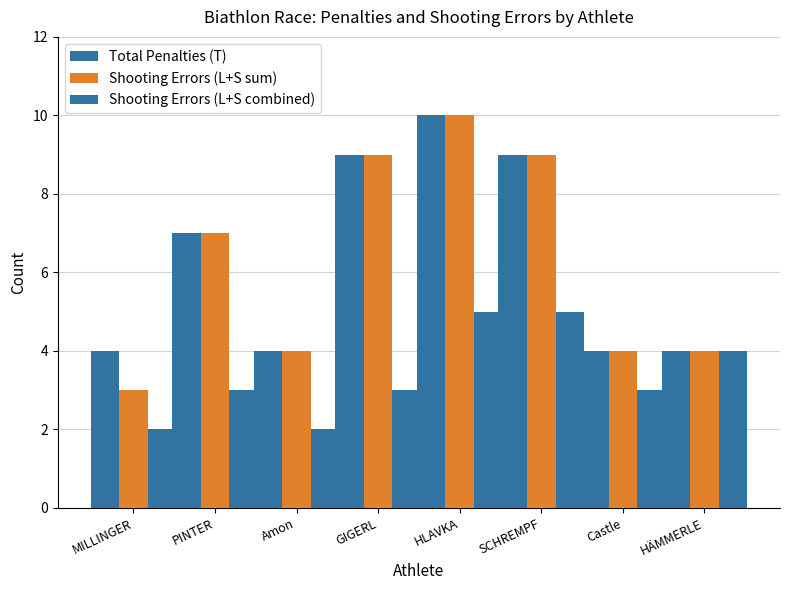

How many categories are shown in the chart?

8